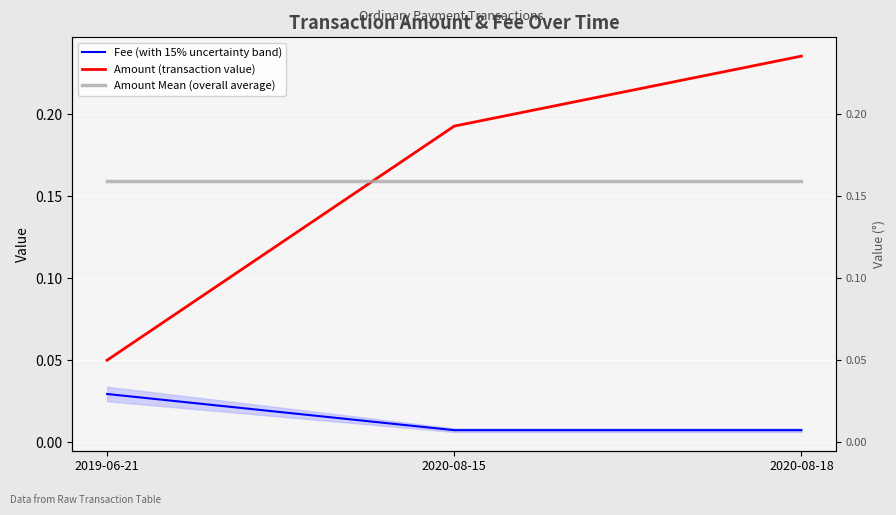

At which category is the sum across all series the highest?

2020-08-18